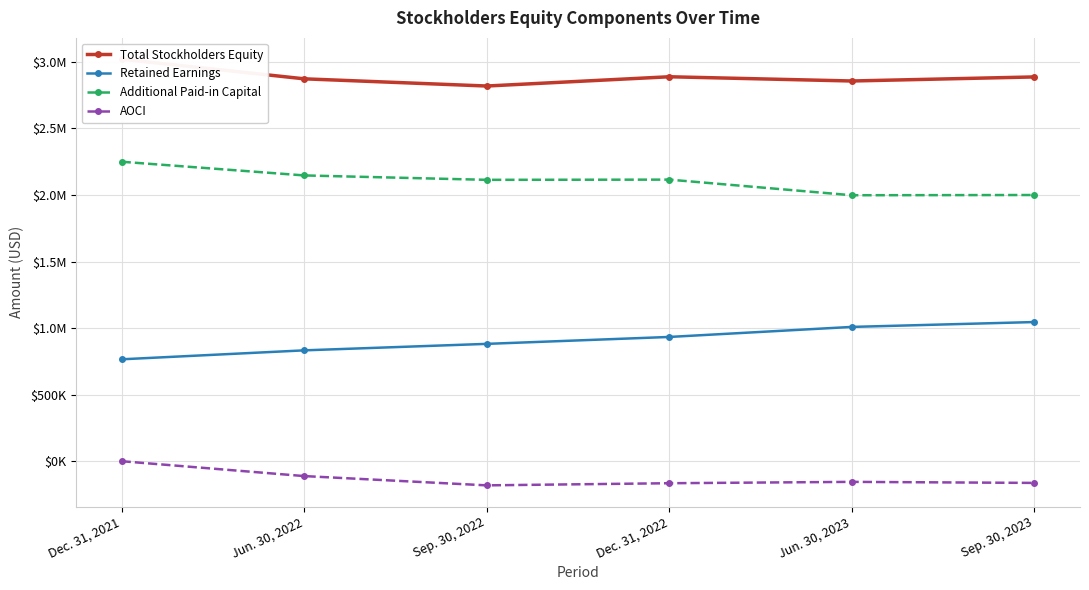

List the labels in order of Additional Paid-in Capital value, smallest first.

Jun. 30, 2023, Sep. 30, 2023, Sep. 30, 2022, Dec. 31, 2022, Jun. 30, 2022, Dec. 31, 2021